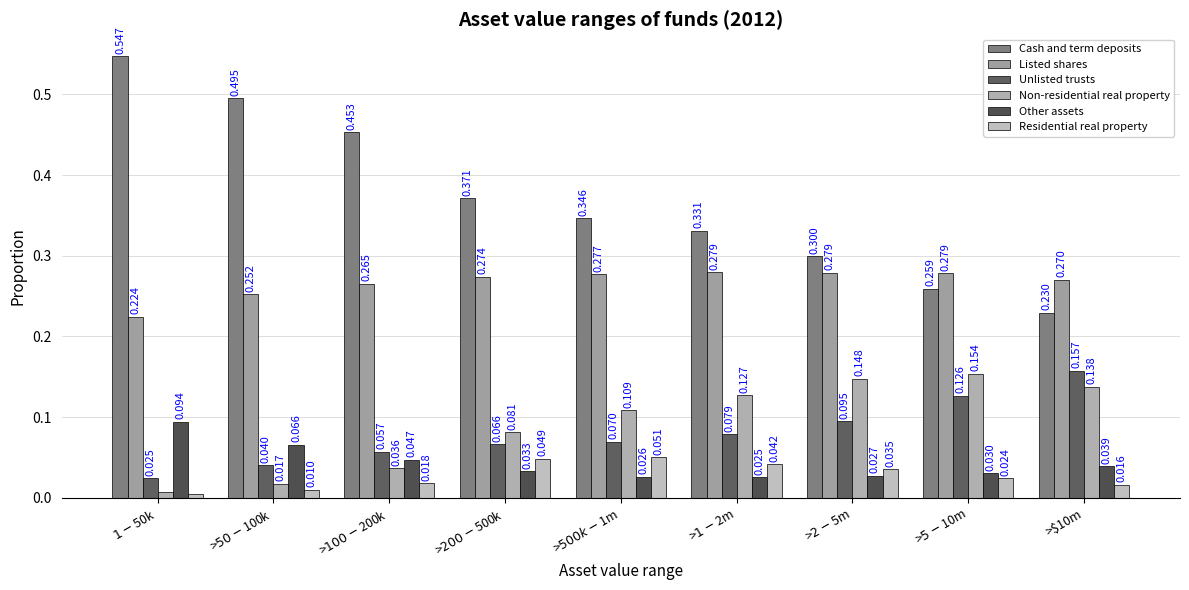

Reading right to left, transcribe all the data shown in this chart.

Cash and term deposits: >$10m=0.2	>$5-$10m=0.3	>$2-$5m=0.3	>$1-$2m=0.3	>$500k-$1m=0.3	>$200-$500k=0.4	>$100-$200k=0.5	>$50-$100k=0.5	$1-$50k=0.5
Listed shares: >$10m=0.3	>$5-$10m=0.3	>$2-$5m=0.3	>$1-$2m=0.3	>$500k-$1m=0.3	>$200-$500k=0.3	>$100-$200k=0.3	>$50-$100k=0.3	$1-$50k=0.2
Unlisted trusts: >$10m=0.2	>$5-$10m=0.1	>$2-$5m=0.1	>$1-$2m=0.1	>$500k-$1m=0.1	>$200-$500k=0.1	>$100-$200k=0.1	>$50-$100k=0.0	$1-$50k=0.0
Non-residential real property: >$10m=0.1	>$5-$10m=0.2	>$2-$5m=0.1	>$1-$2m=0.1	>$500k-$1m=0.1	>$200-$500k=0.1	>$100-$200k=0.0	>$50-$100k=0.0	$1-$50k=0.0
Other assets: >$10m=0.0	>$5-$10m=0.0	>$2-$5m=0.0	>$1-$2m=0.0	>$500k-$1m=0.0	>$200-$500k=0.0	>$100-$200k=0.0	>$50-$100k=0.1	$1-$50k=0.1
Residential real property: >$10m=0.0	>$5-$10m=0.0	>$2-$5m=0.0	>$1-$2m=0.0	>$500k-$1m=0.1	>$200-$500k=0.0	>$100-$200k=0.0	>$50-$100k=0.0	$1-$50k=0.0